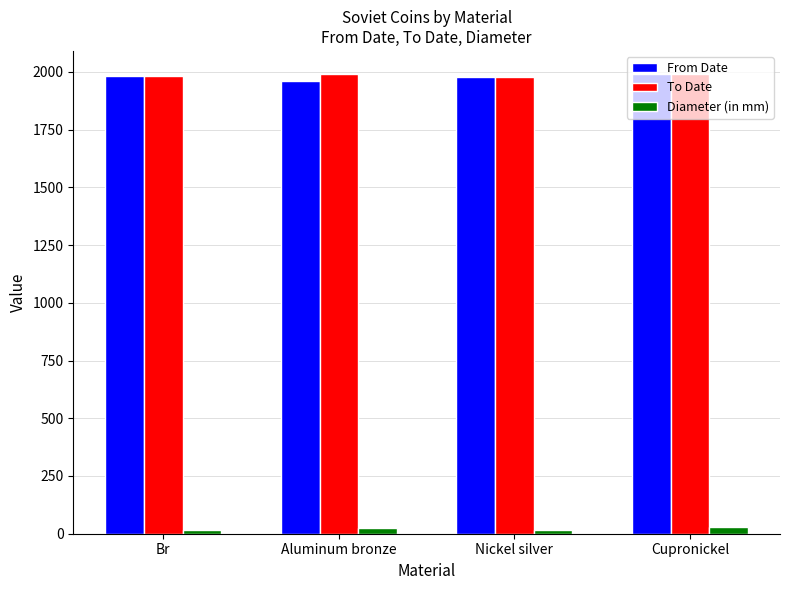

The value of To Date at Cupronickel is 1991. True or false?

True